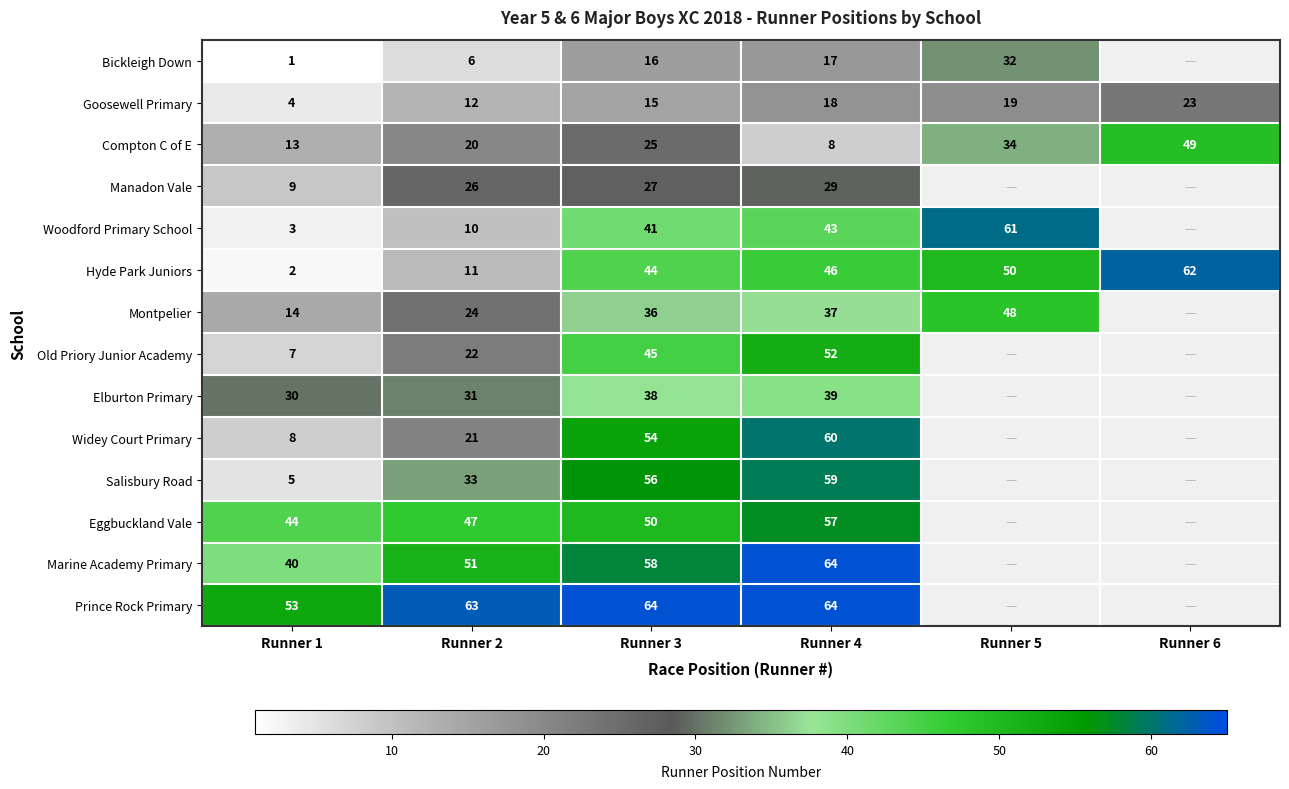

The value of Eggbuckland Vale at Runner 3 is 78.3. True or false?

False